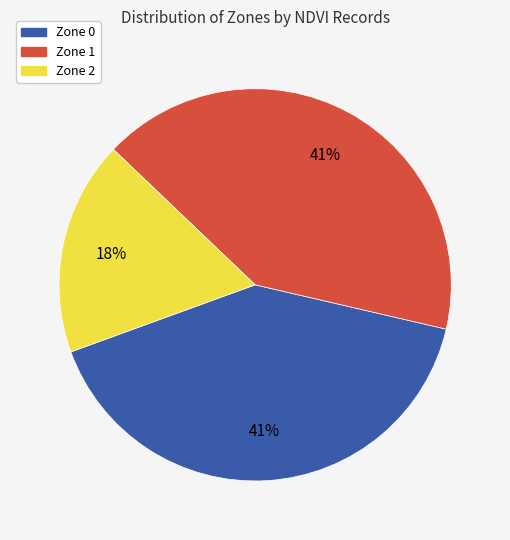

To the nearest percent, what portion does Zone 1 represent?

41%